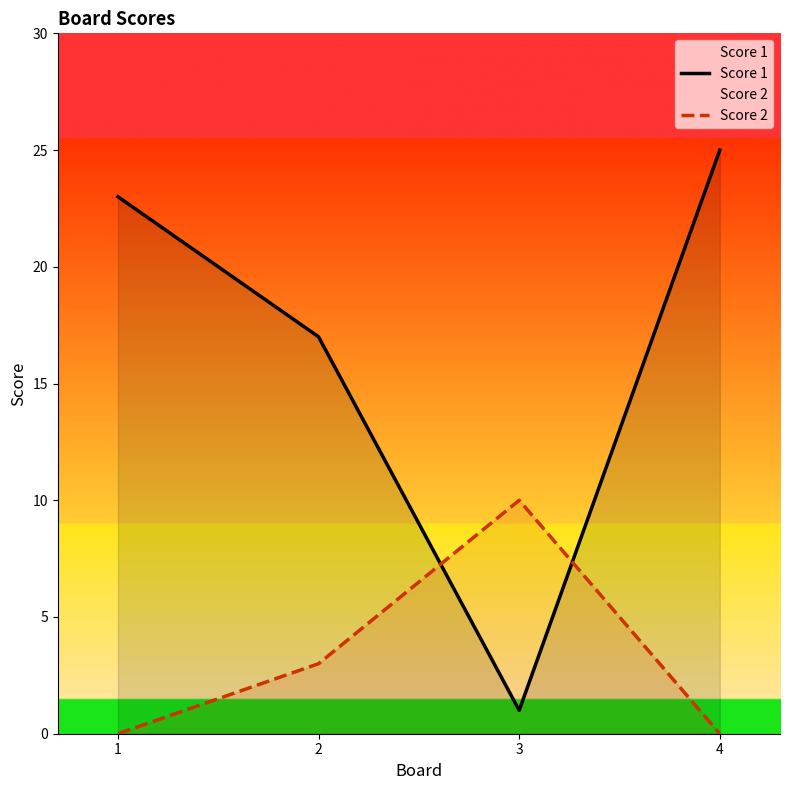

What is the value of the Score 2 point at the 3rd from the left?

10